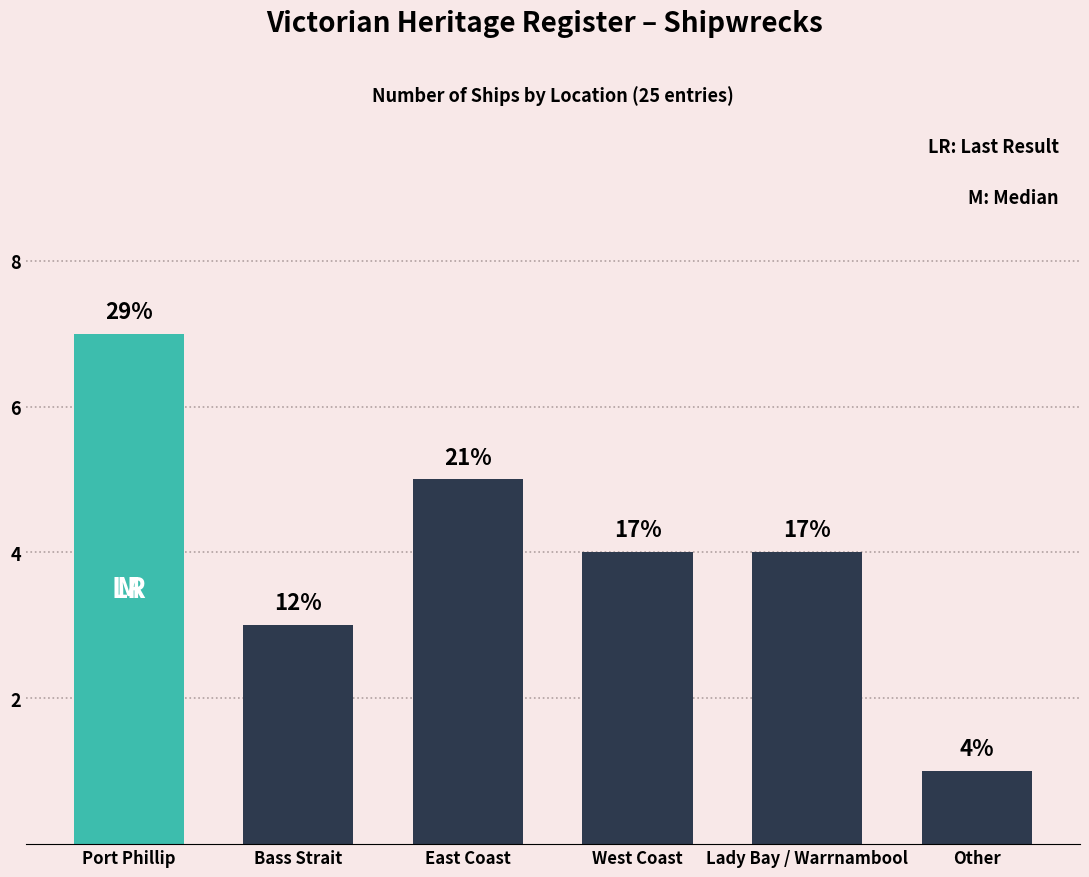

What is the sum of all values?

24